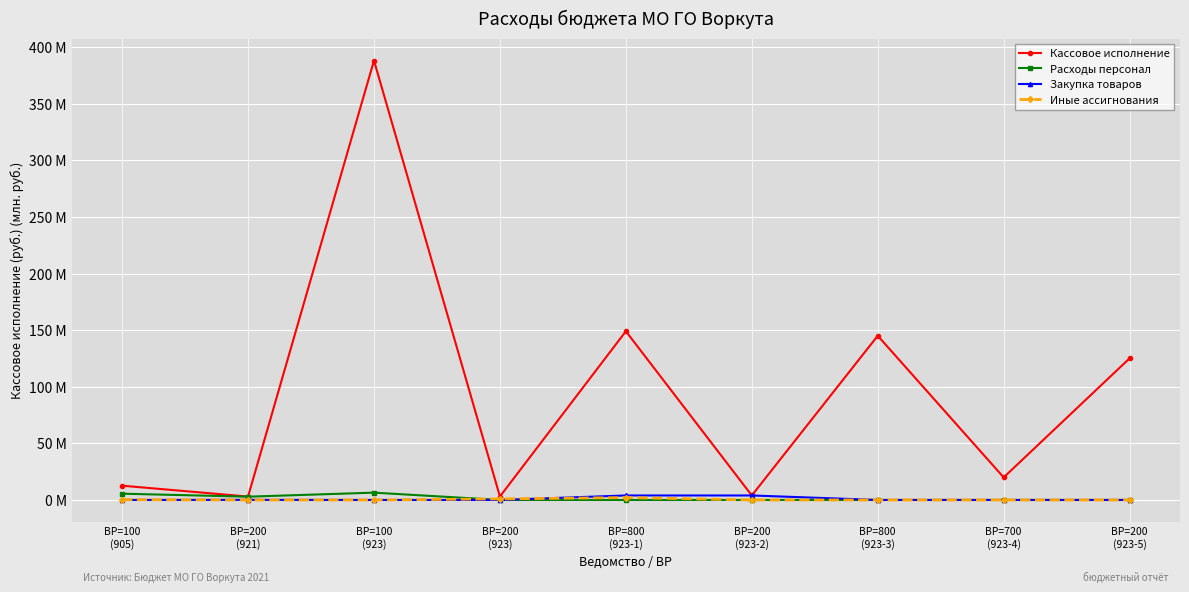

What are all the series names shown in the legend?

Кассовое исполнение, Расходы персонал, Закупка товаров, Иные ассигнования